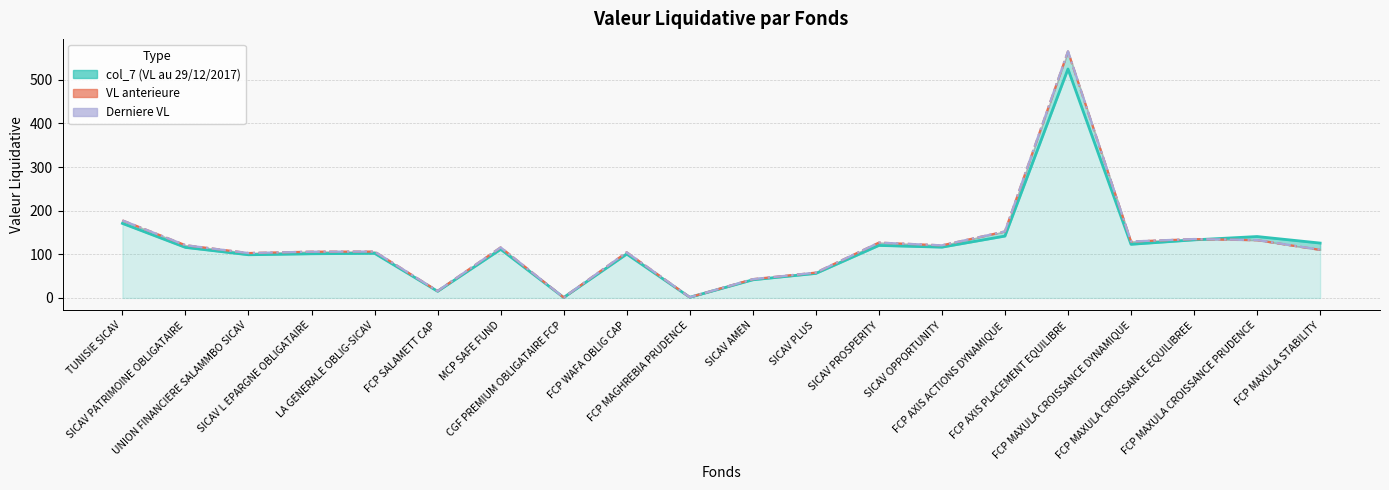

True or false: VL anterieure has more than 1 interior local peaks.

True